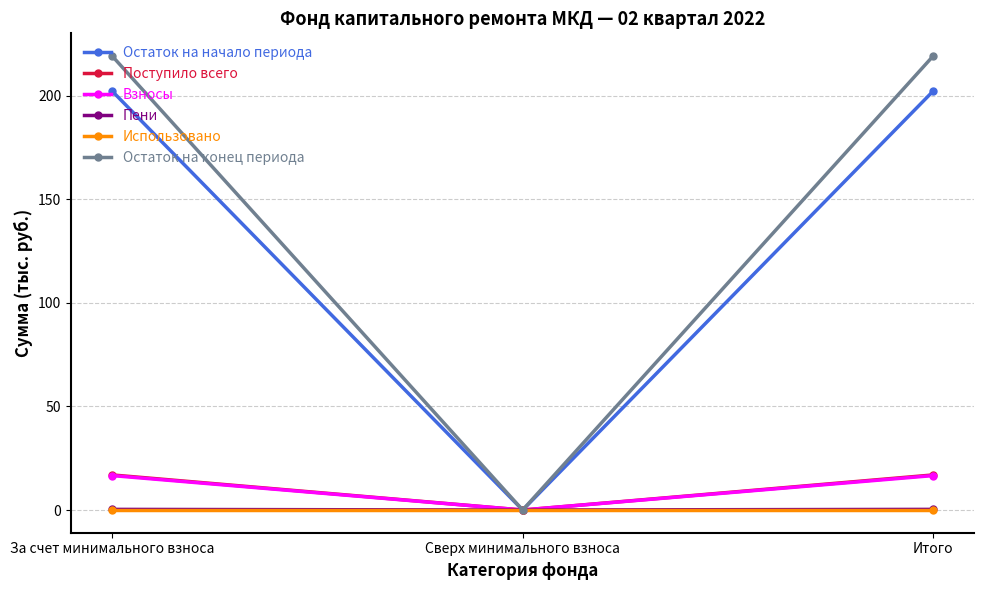

Which series changed the most between За счет минимального взноса and Сверх минимального взноса?

Остаток на конец периода